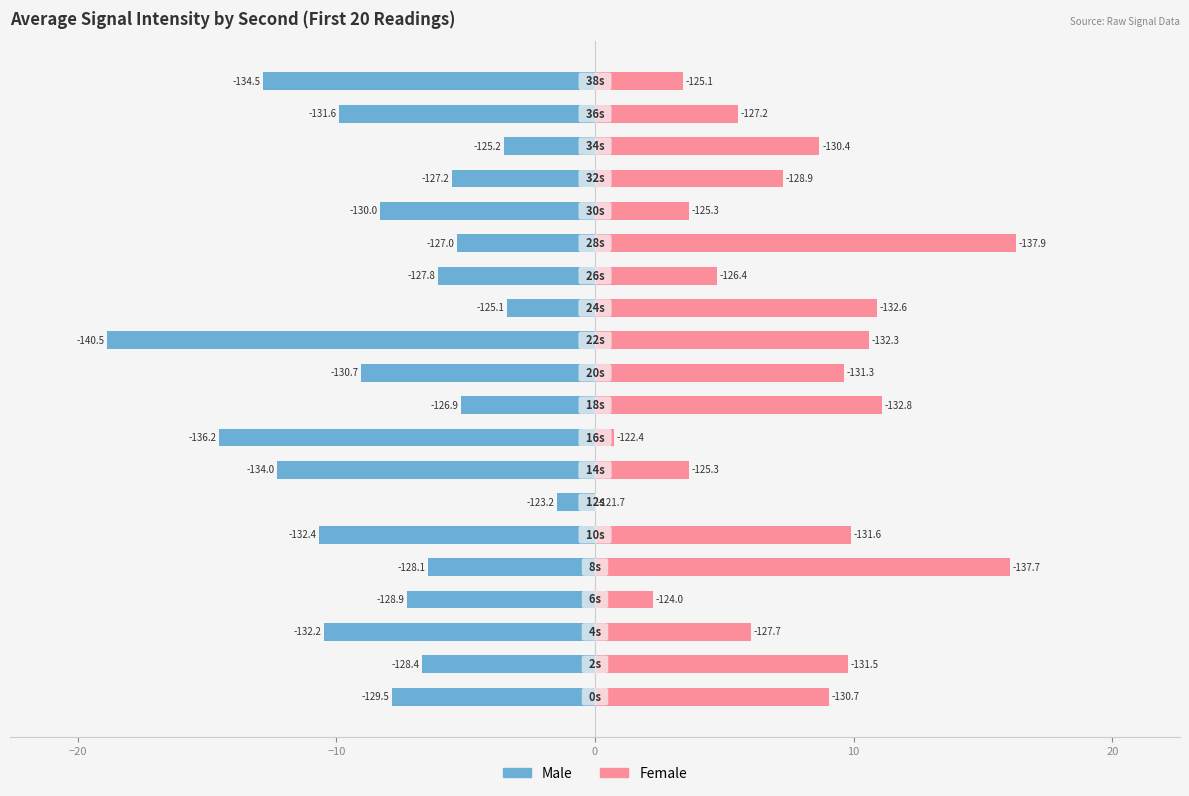

What are all the series names shown in the legend?

Male, Female